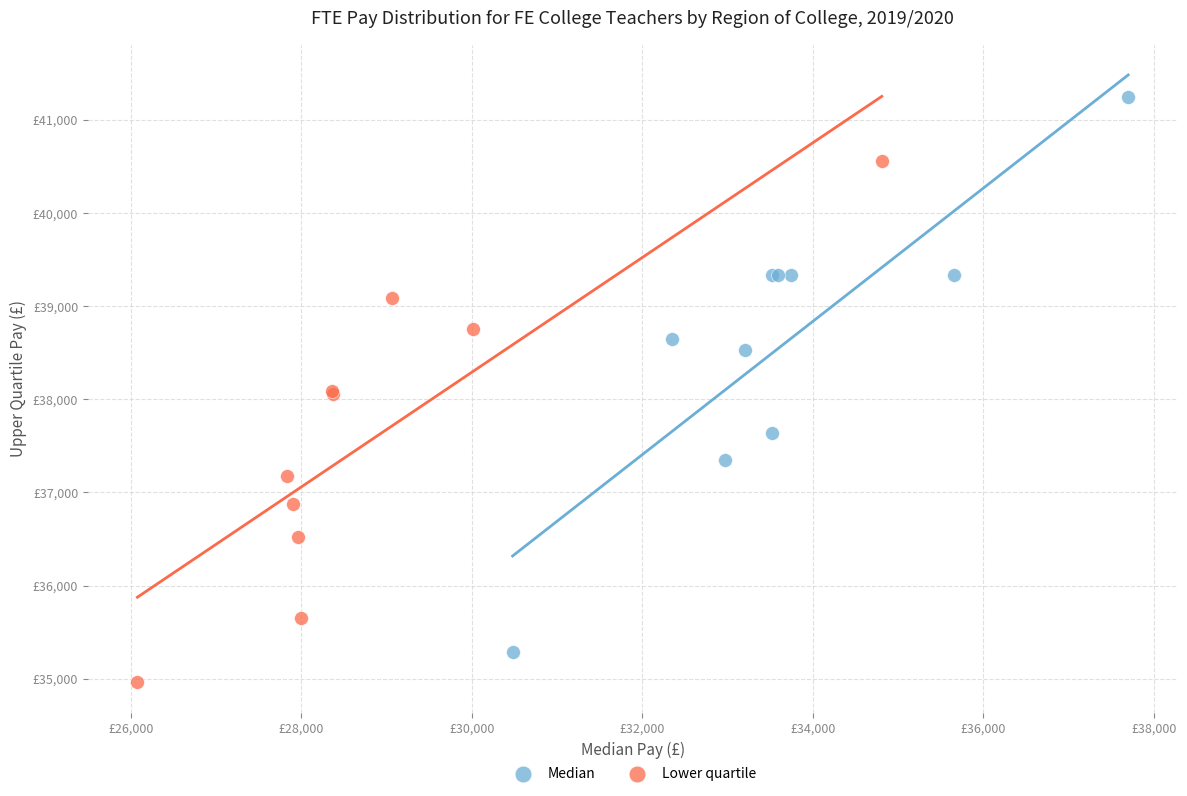

What are all the series names shown in the legend?

Median, Lower quartile